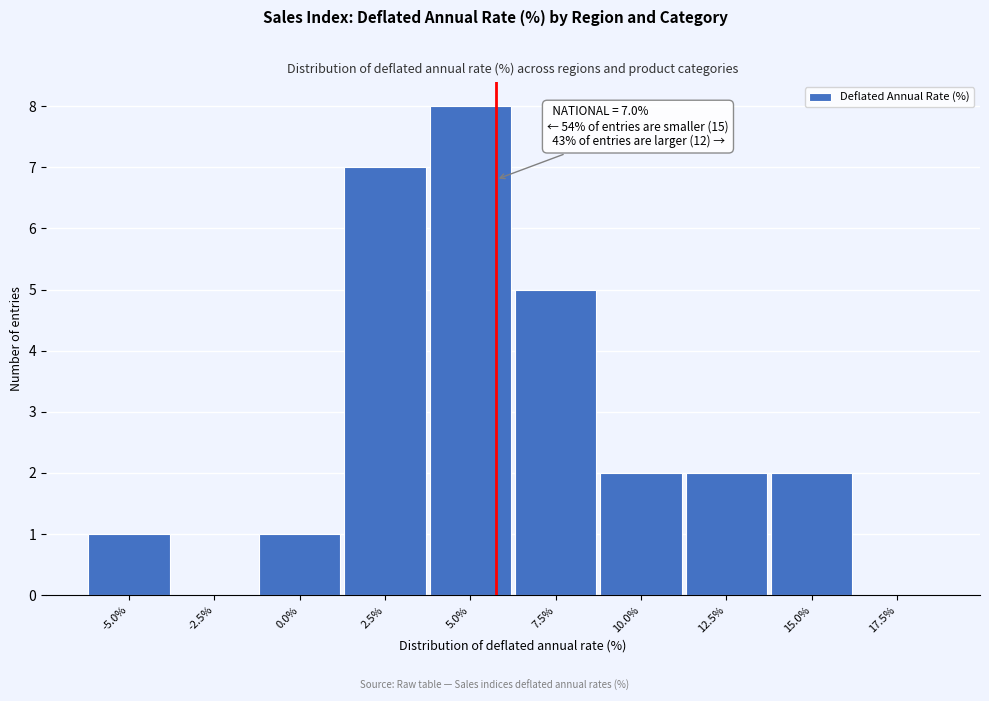

Reading left to right, extract all data points from this chart.

-5.0%=1	-2.5%=0	0.0%=1	2.5%=7	5.0%=8	7.5%=5	10.0%=2	12.5%=2	15.0%=2	17.5%=0